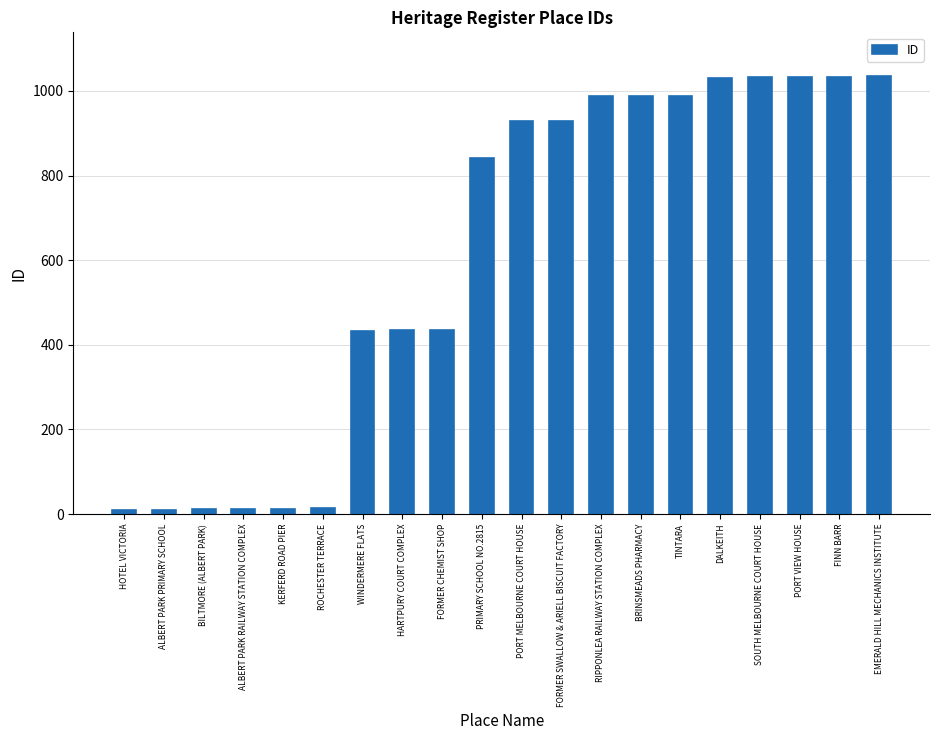

What is the difference between the maximum and minimum values?

1026